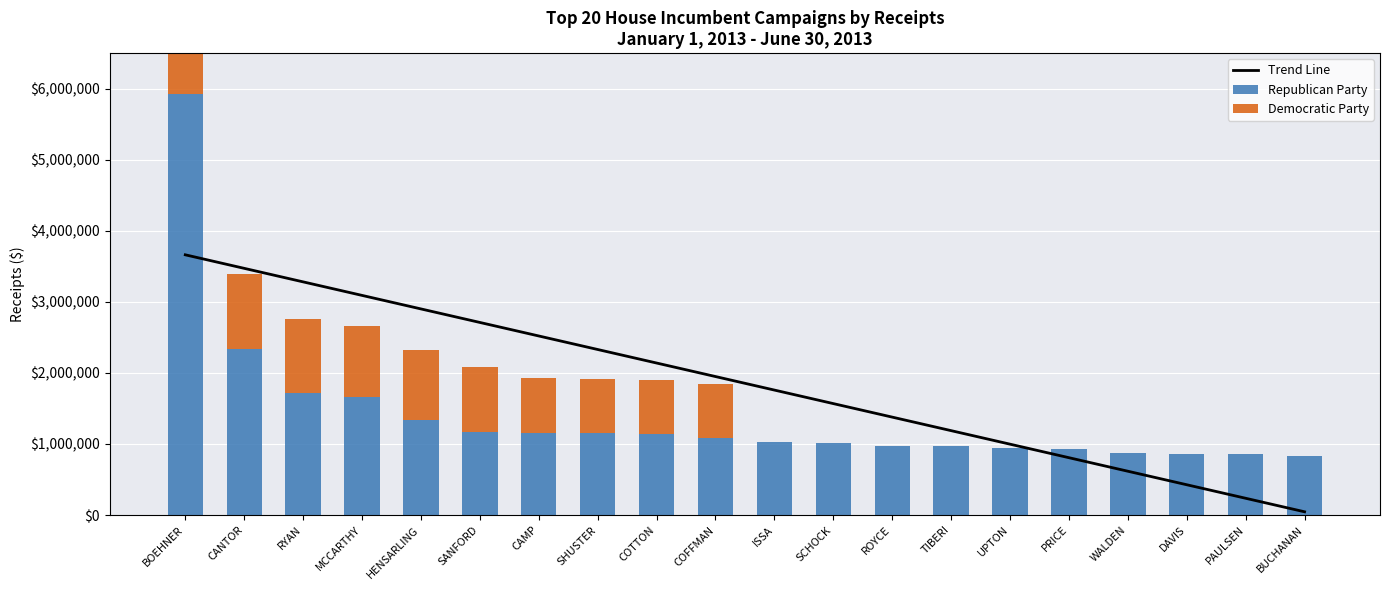

Reading right to left, list all the values displayed in this chart.

Trend Line: BUCHANAN=45501.6	PAULSEN=235840.5	DAVIS=426179.5	WALDEN=616518.4	PRICE=806857.3	UPTON=997196.3	TIBERI=1187535.2	ROYCE=1377874.1	SCHOCK=1568213.0	ISSA=1758552.0	COFFMAN=1948890.9	COTTON=2139229.8	SHUSTER=2329568.8	CAMP=2519907.7	SANFORD=2710246.6	HENSARLING=2900585.6	MCCARTHY=3090924.5	RYAN=3281263.4	CANTOR=3471602.4	BOEHNER=3661941.3
Republican Party: BUCHANAN=824313.5	PAULSEN=853965.9	DAVIS=858369.7	WALDEN=868538.8	PRICE=923324.8	UPTON=940324.8	TIBERI=967148.0	ROYCE=973379.7	SCHOCK=1019467.8	ISSA=1028635.8	COFFMAN=1085237.8	COTTON=1137856.1	SHUSTER=1148185.9	CAMP=1150912.7	SANFORD=1162712.0	HENSARLING=1337577.4	MCCARTHY=1654860.7	RYAN=1713429.0	CANTOR=2332587.0	BOEHNER=5924720.5
Democratic Party: BUCHANAN=0.0	PAULSEN=0.0	DAVIS=0.0	WALDEN=0.0	PRICE=0.0	UPTON=0.0	TIBERI=0.0	ROYCE=0.0	SCHOCK=0.0	ISSA=0.0	COFFMAN=755141.8	COTTON=758438.6	SHUSTER=768242.7	CAMP=776897.3	SANFORD=919710.5	HENSARLING=990561.0	MCCARTHY=1008226.8	RYAN=1049238.7	CANTOR=1053548.2	BOEHNER=1088875.4